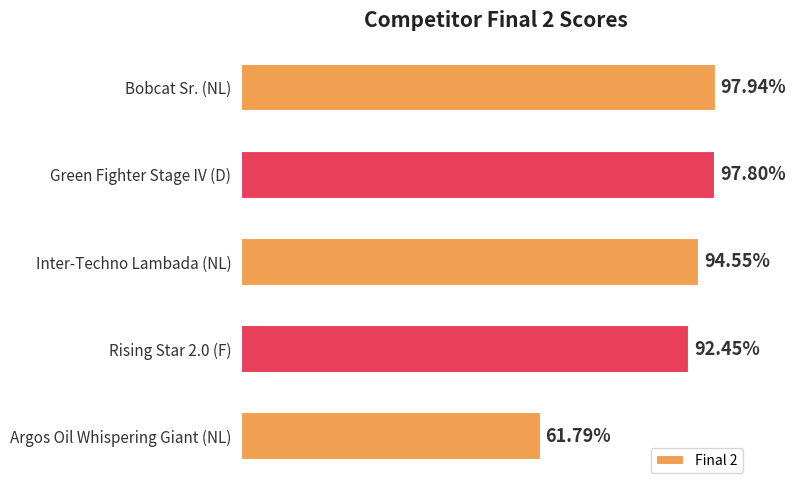

Between Inter-Techno Lambada (NL) and Rising Star 2.0 (F), which is larger?

Inter-Techno Lambada (NL)